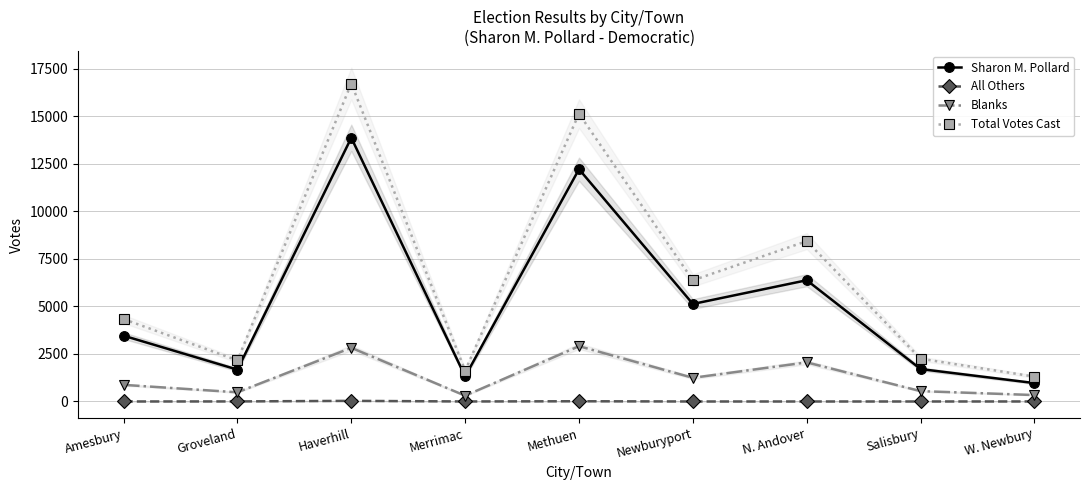

Reading left to right, extract all data points from this chart.

Sharon M. Pollard: Amesbury=3462	Groveland=1675	Haverhill=13875	Merrimac=1320	Methuen=12222	Newburyport=5131	N. Andover=6380	Salisbury=1706	W. Newbury=968
All Others: Amesbury=0	Groveland=3	Haverhill=32	Merrimac=1	Methuen=12	Newburyport=0	N. Andover=0	Salisbury=0	W. Newbury=1
Blanks: Amesbury=875	Groveland=483	Haverhill=2824	Merrimac=305	Methuen=2909	Newburyport=1245	N. Andover=2057	Salisbury=545	W. Newbury=338
Total Votes Cast: Amesbury=4337	Groveland=2161	Haverhill=16731	Merrimac=1626	Methuen=15143	Newburyport=6376	N. Andover=8437	Salisbury=2251	W. Newbury=1307